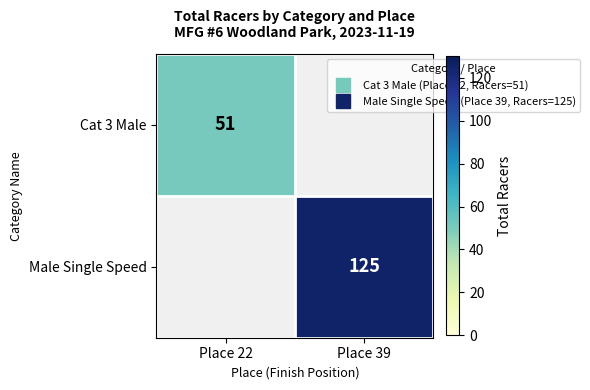

How many values in Male Single Speed are above zero?

1